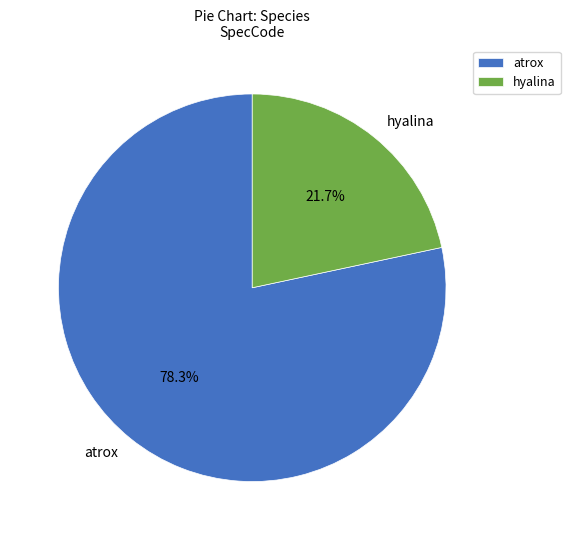

Between hyalina and atrox, which is larger?

atrox